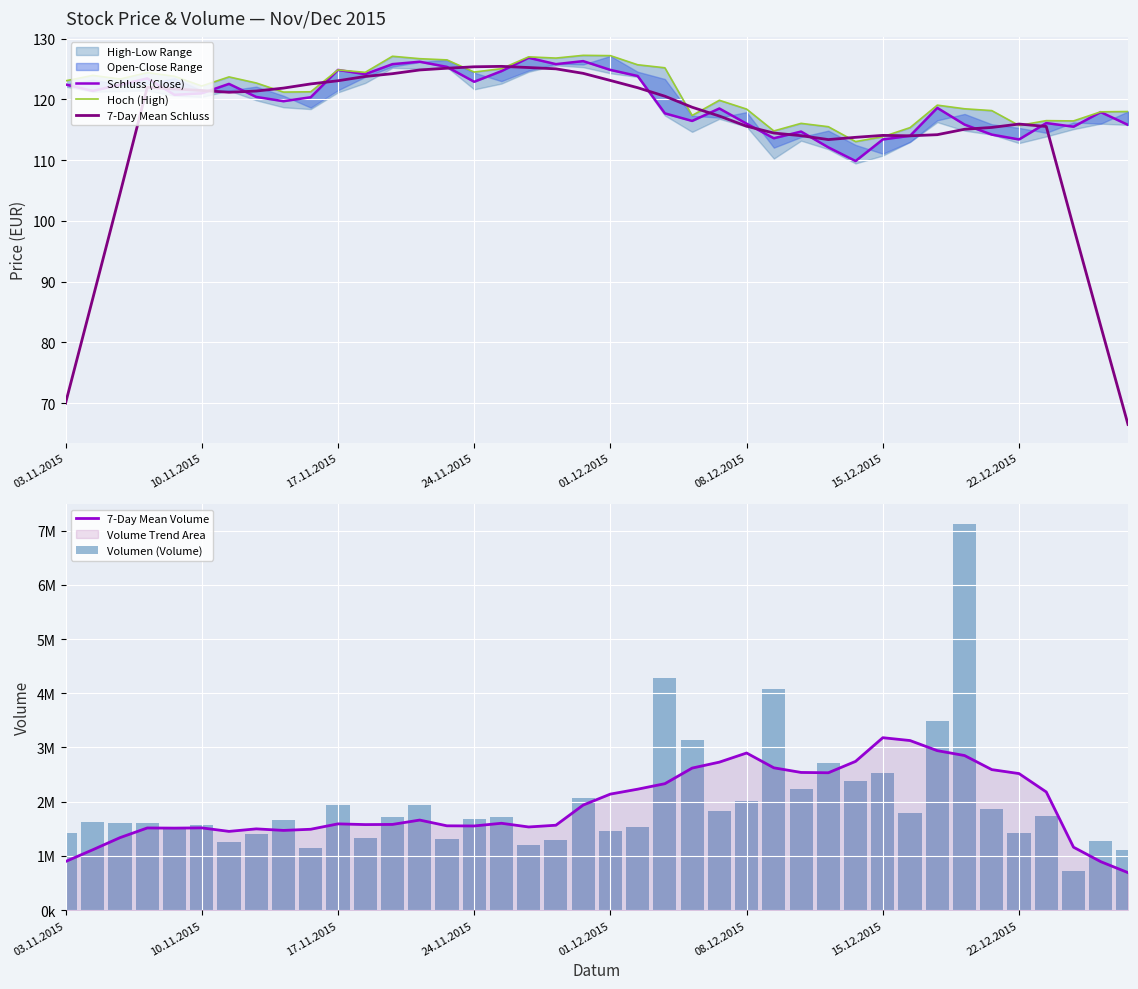

What is the lowest value of the 7-Day Mean Schluss series?

66.5